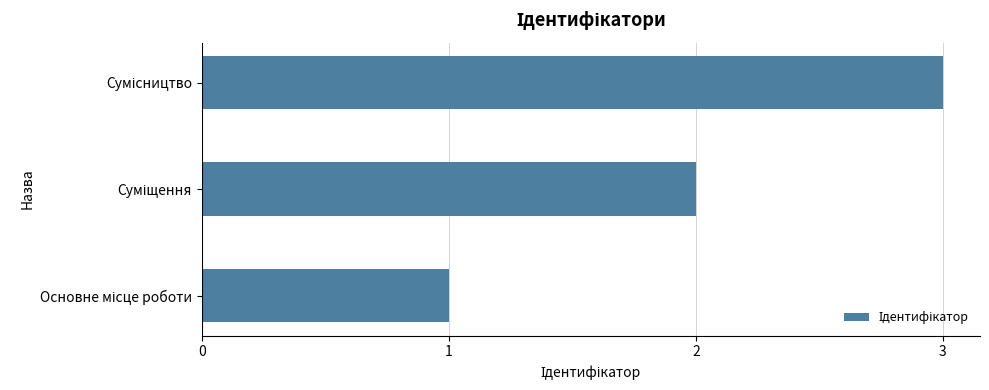

What is the sum of all values?

6